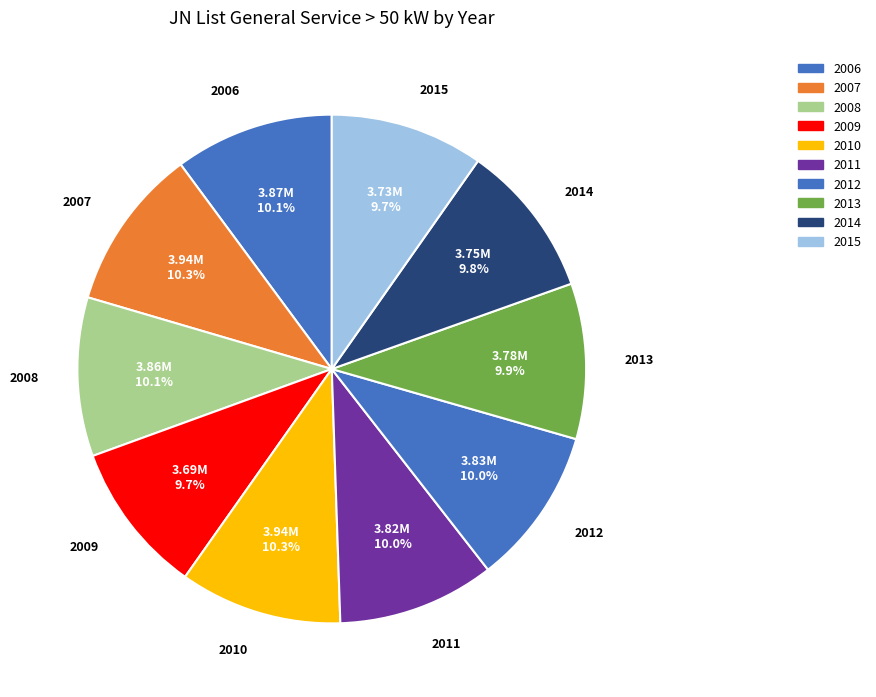

Is the sum of 2006 and 2007 greater than half?

No